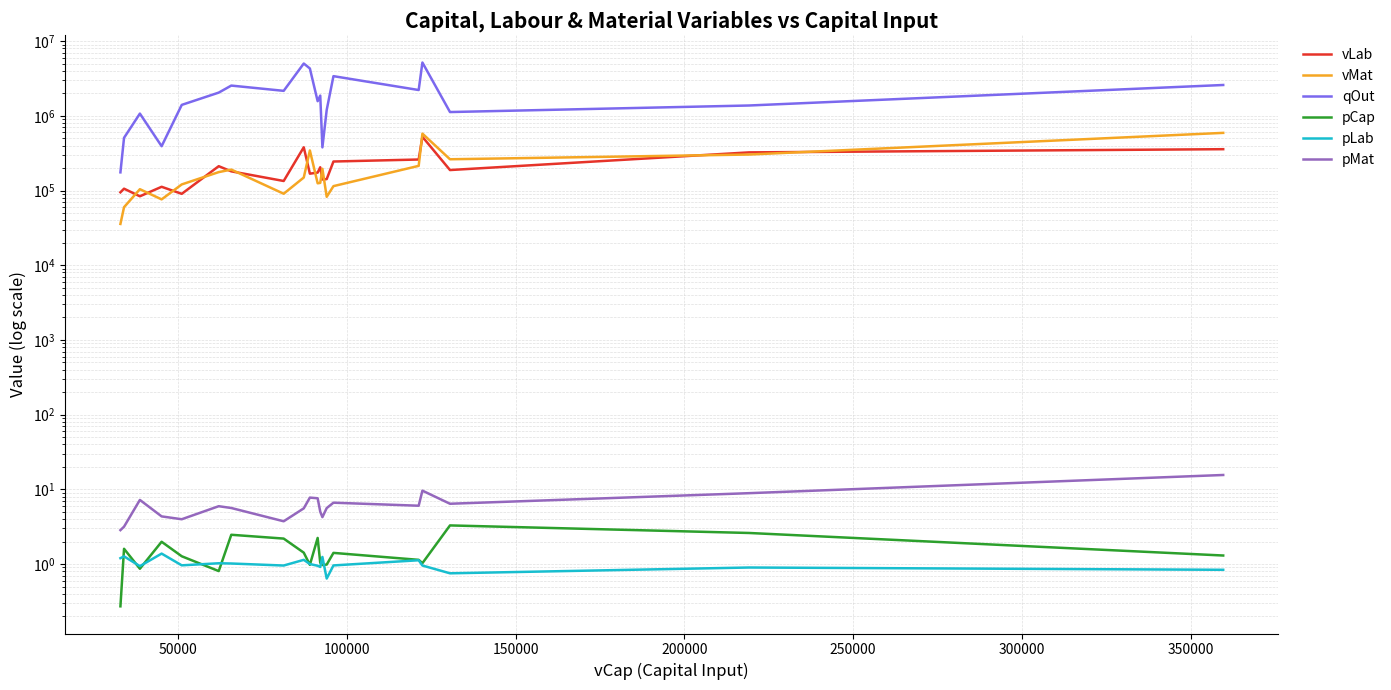

How many data points in pMat are less than 5?

6